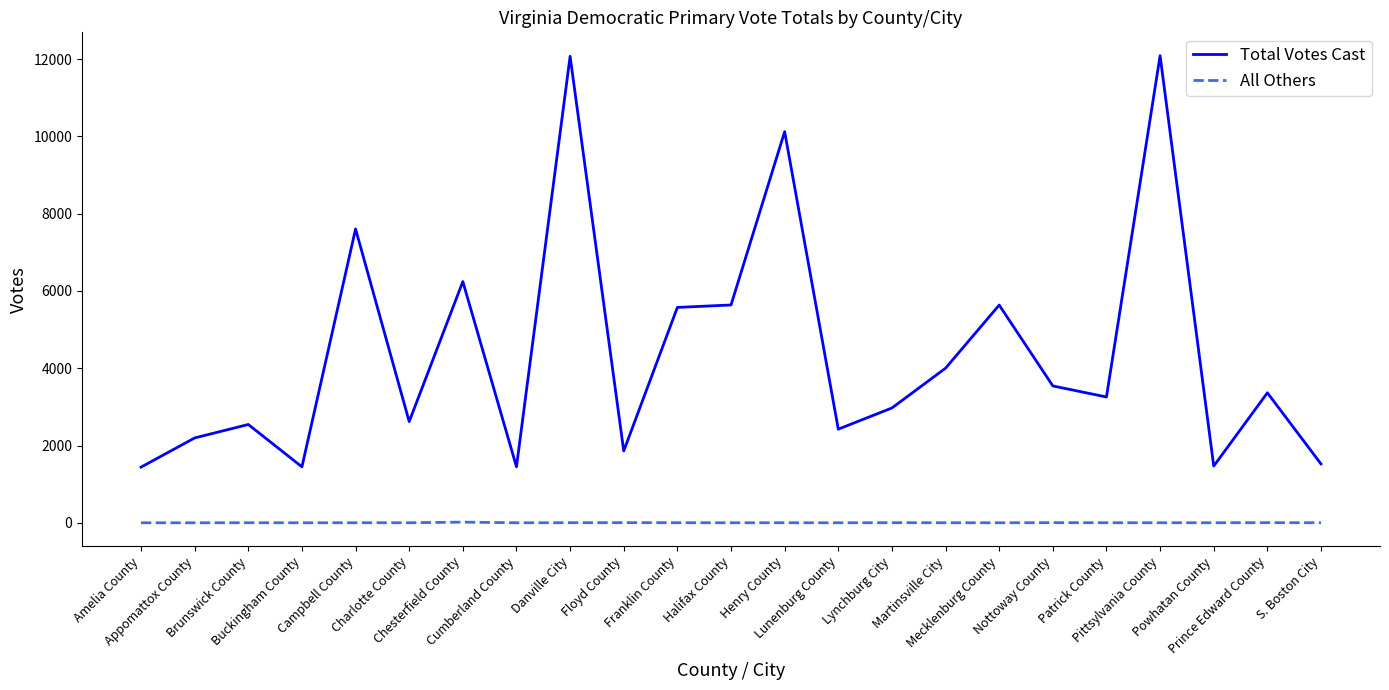

True or false: All Others and Total Votes Cast cross at least once.

False